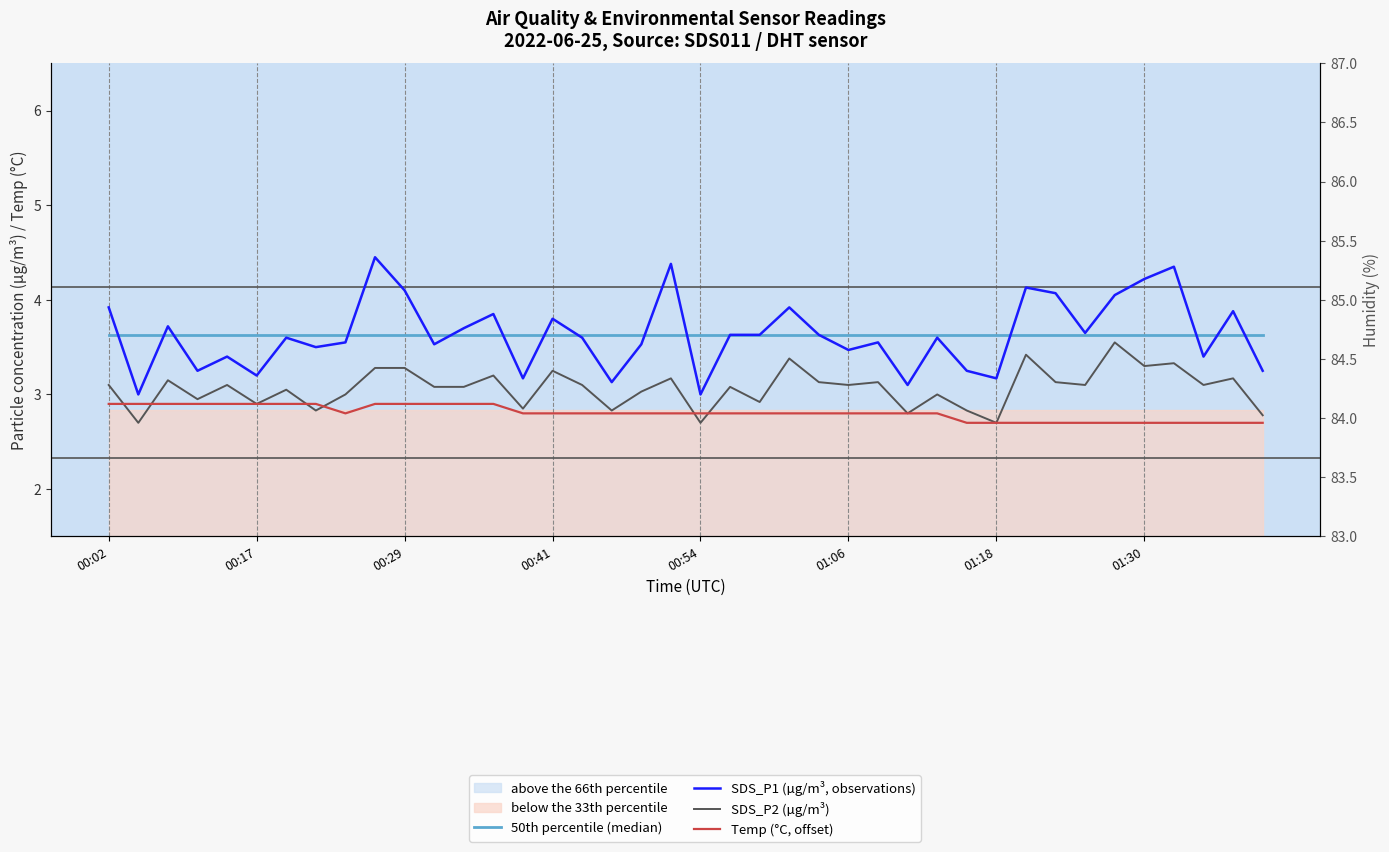

Does the chart display data point markers on the line(s)?

No